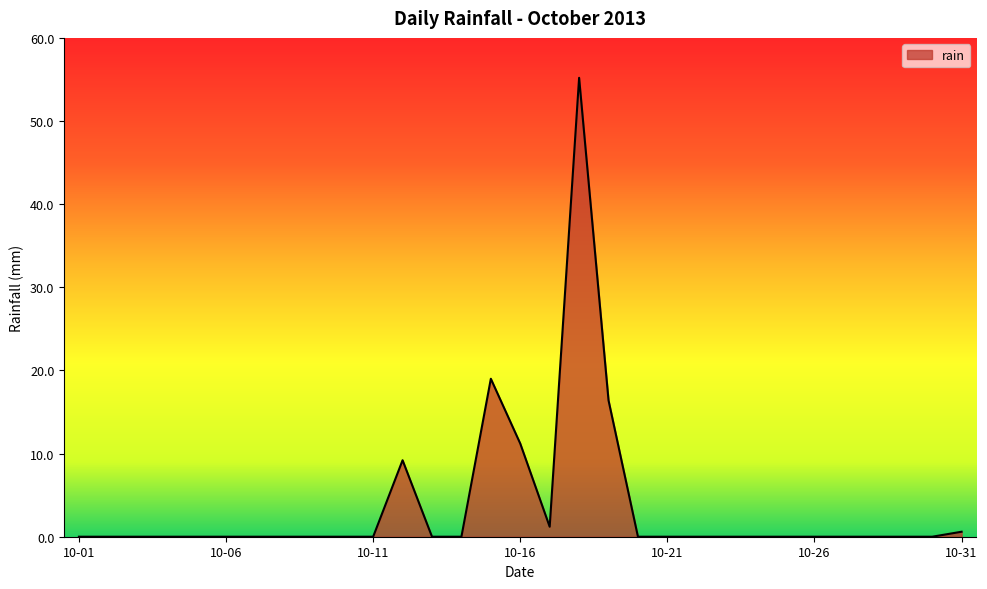

What is the difference between the maximum and minimum values?

55.2